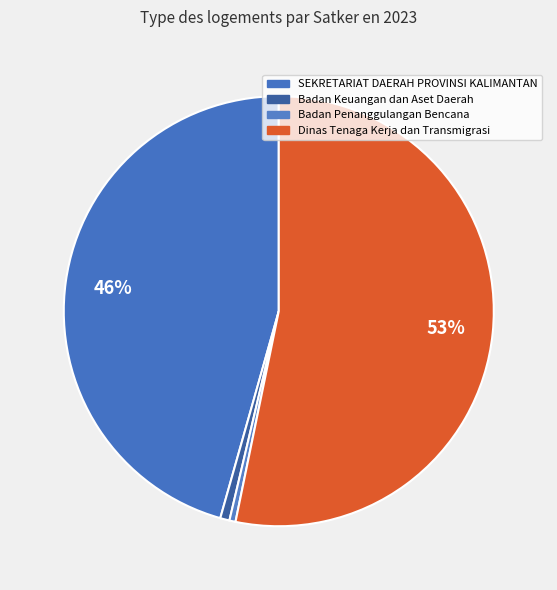

Which category has the biggest portion of the pie?

Dinas Tenaga Kerja dan Transmigrasi